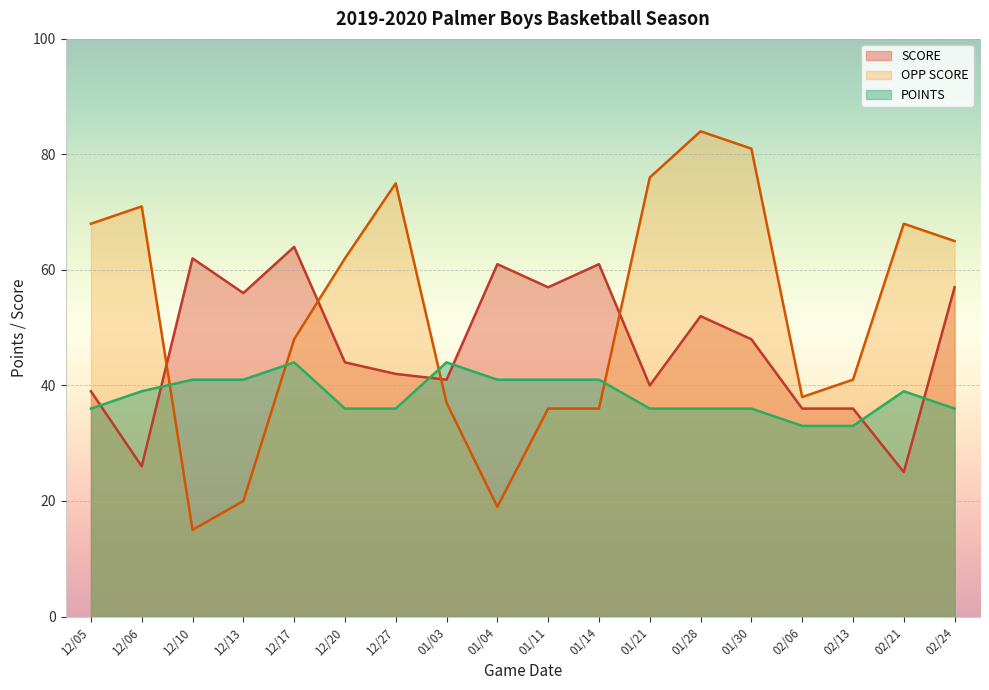

True or false: OPP SCORE and SCORE cross at least once.

True